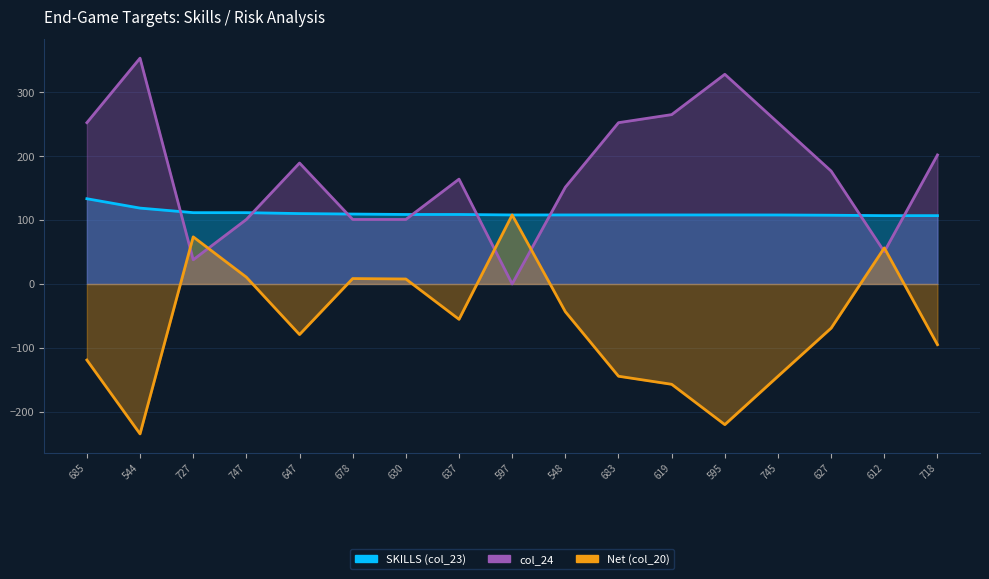

Rank the series by their average value, from lowest to highest.

Net (col_20), SKILLS (col_23), col_24